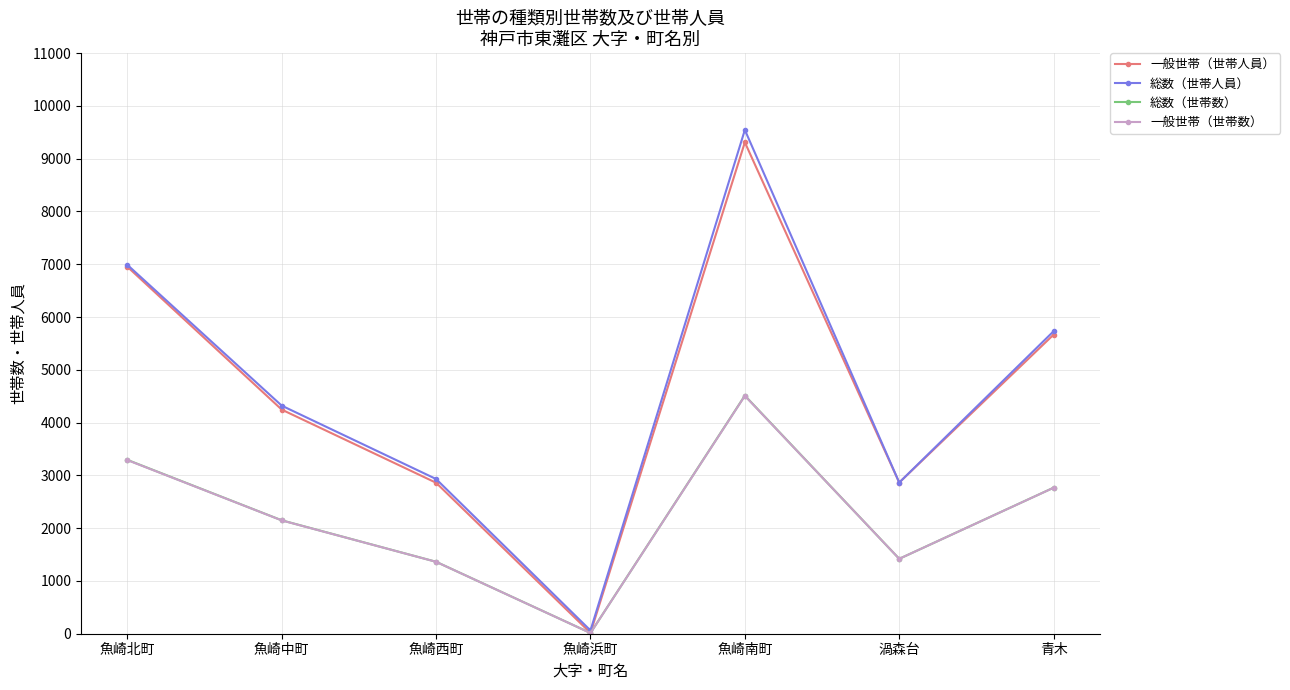

What is the difference between the highest and lowest values at 魚崎浜町?

49